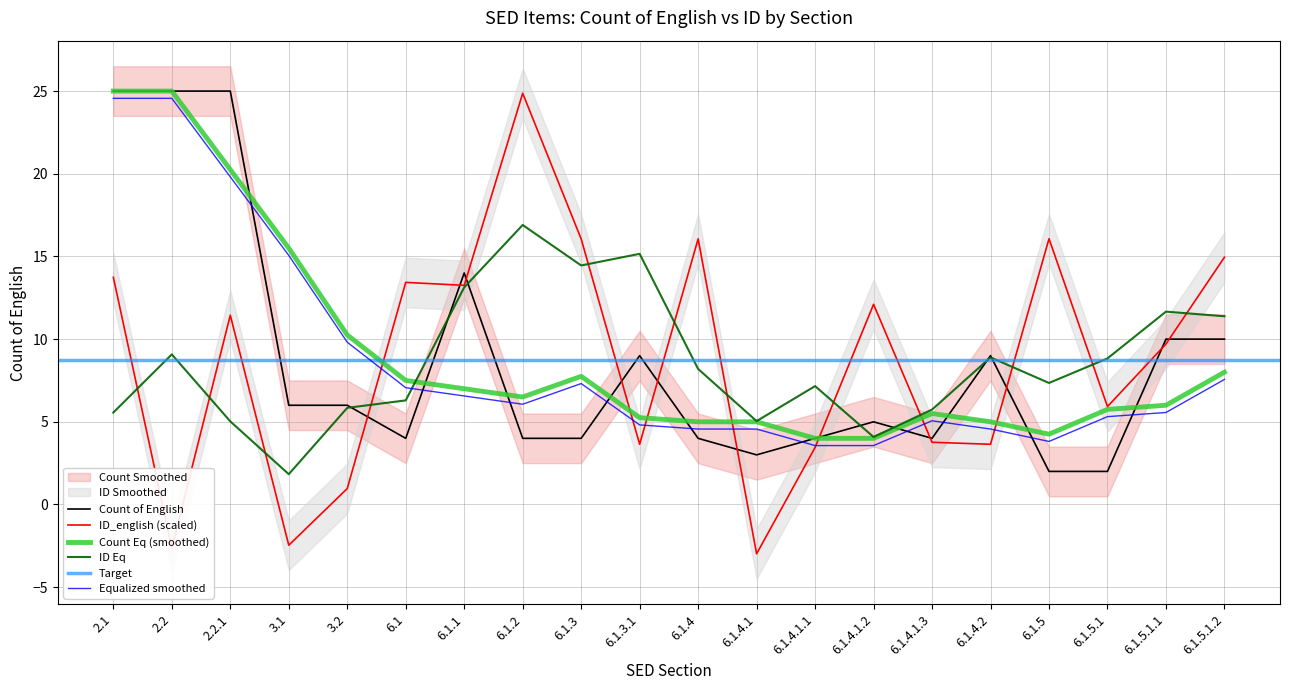

Which category has the highest value in the ID_english (scaled) series?

6.1.2